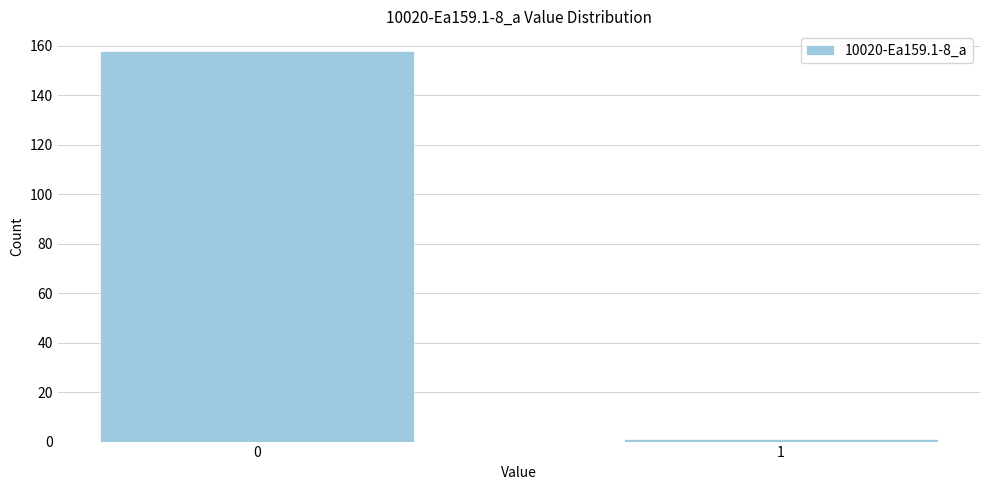

Reading left to right, what are all the values shown in this chart?

158	1